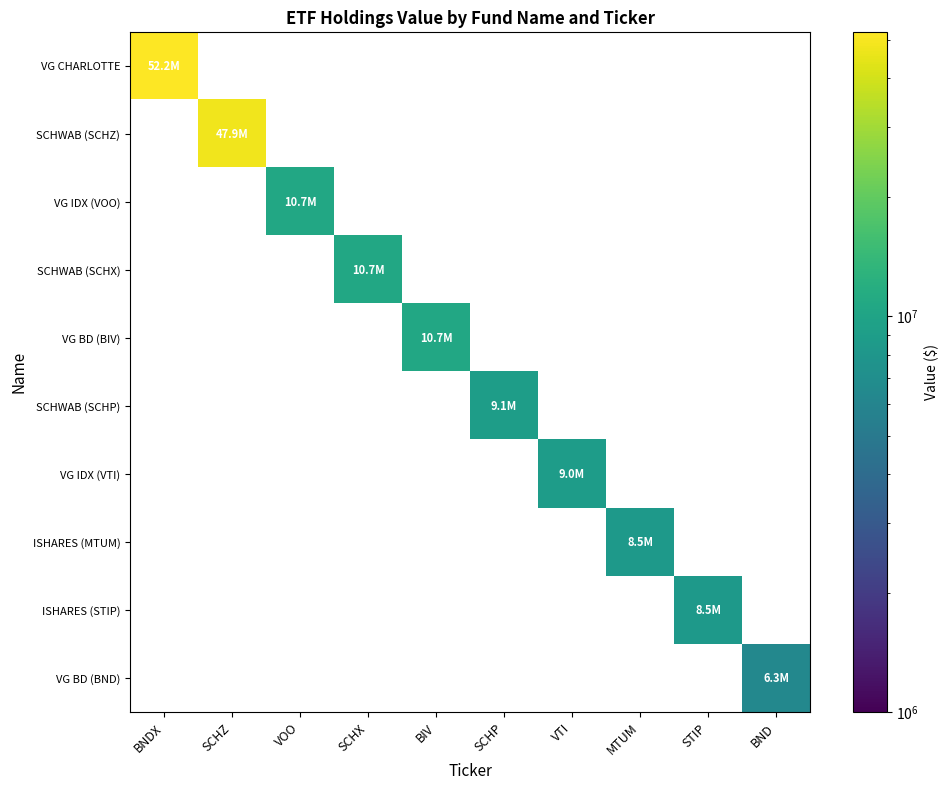

How many positive values does the ISHARES (MTUM) series have?

1